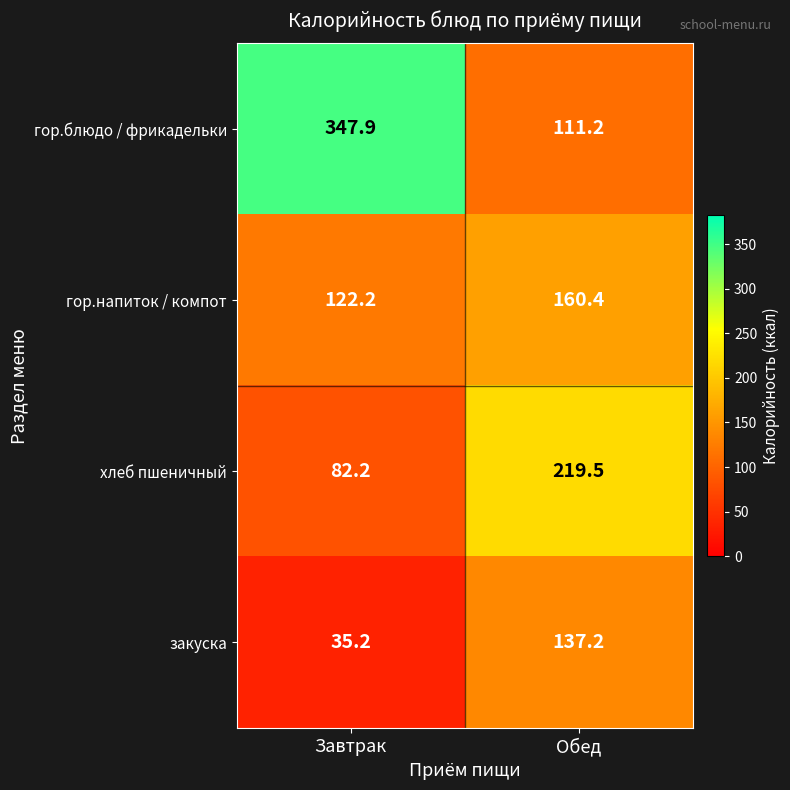

Reading left to right, list all the values displayed in this chart.

гор.блюдо / фрикадельки: Завтрак=347.9	Обед=111.2
гор.напиток / компот: Завтрак=122.2	Обед=160.4
хлеб пшеничный: Завтрак=82.2	Обед=219.5
закуска: Завтрак=35.2	Обед=137.2